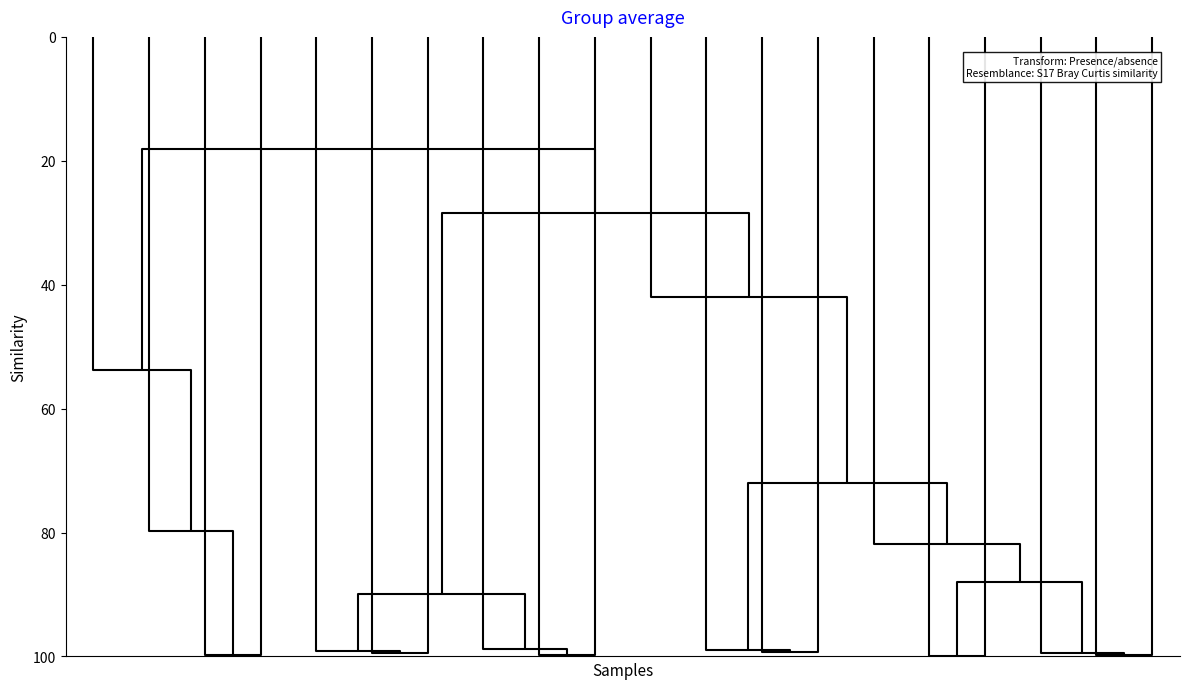

Is it true that DACC-20200326 equals 704.5 at 0?

False